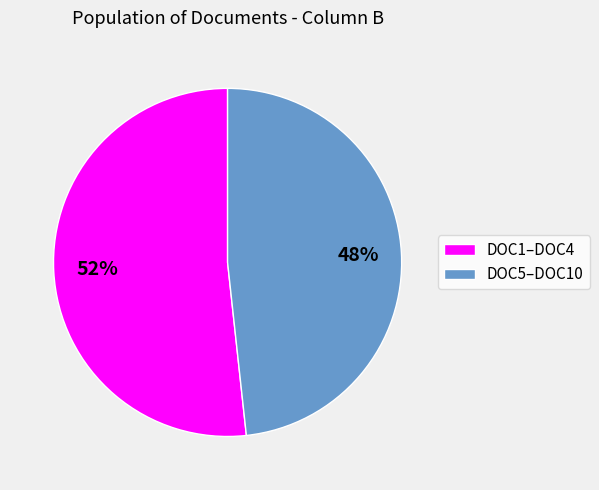

Which slice is the smallest?

DOC5–DOC10